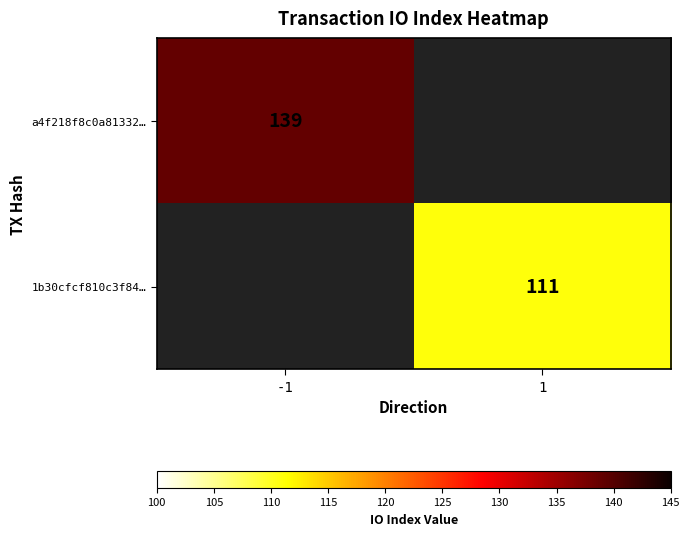

The a4f218f8c0a81332… series shows 78 at -1. True or false?

False